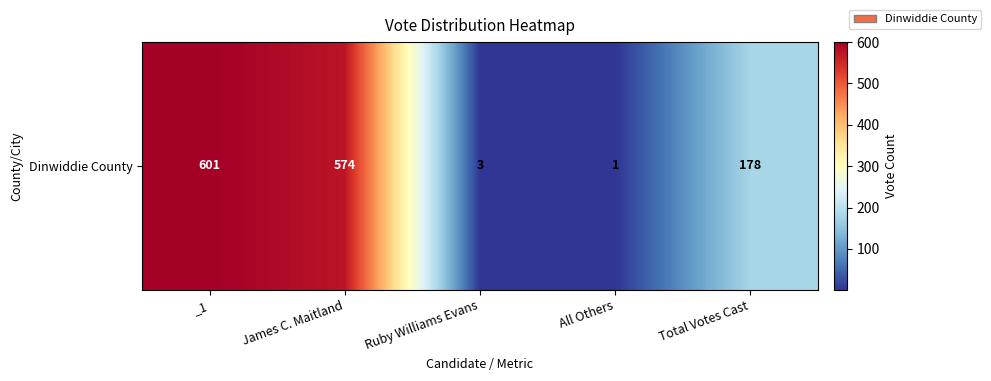

Reading left to right, extract all data points from this chart.

601	574	3	1	178